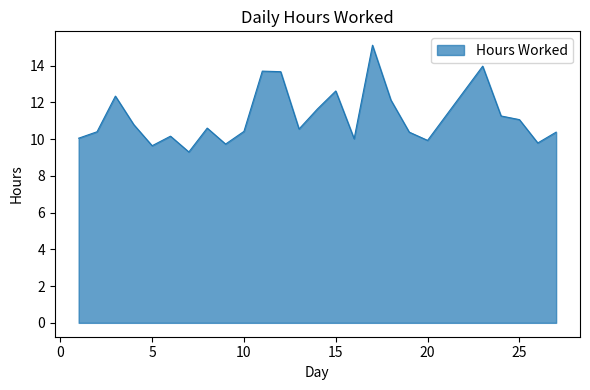

What is the difference between the maximum and minimum values?

5.8